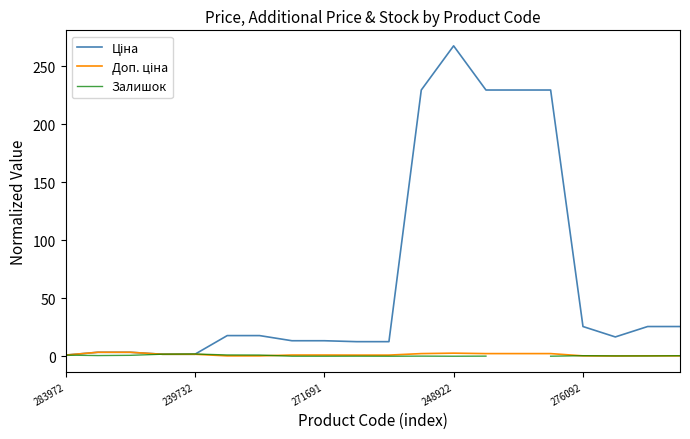

How many intersections are there between Ціна and Залишок?

2